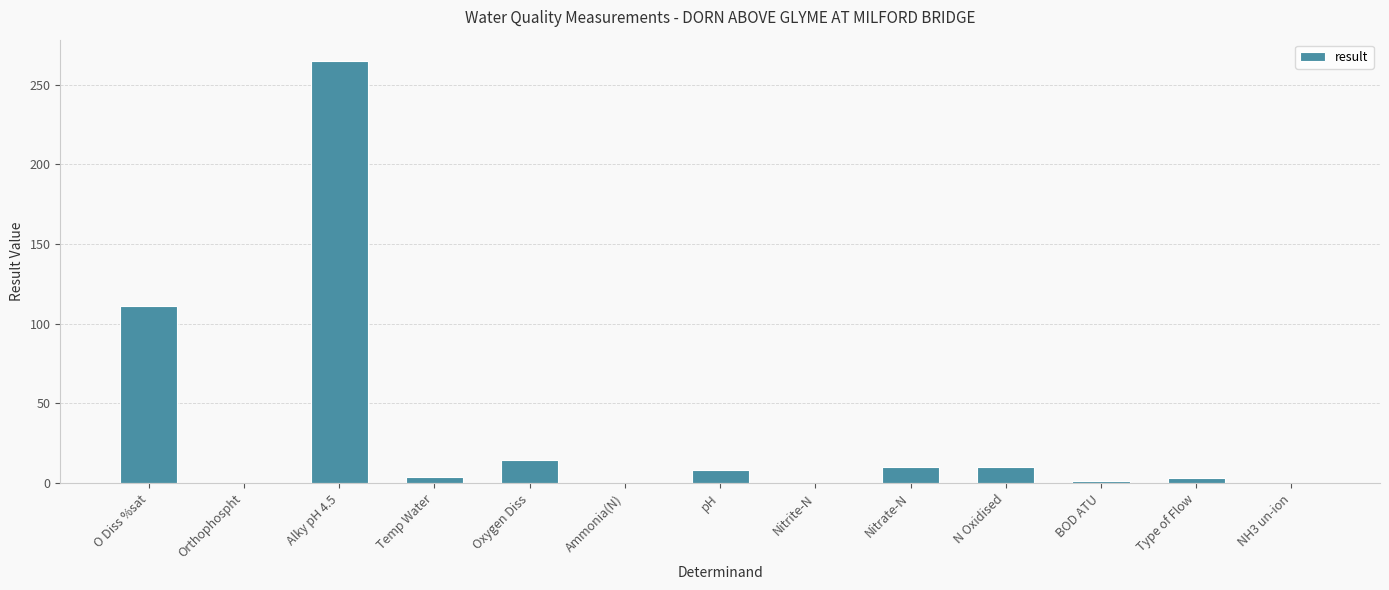

Count the number of data series in this chart.

1